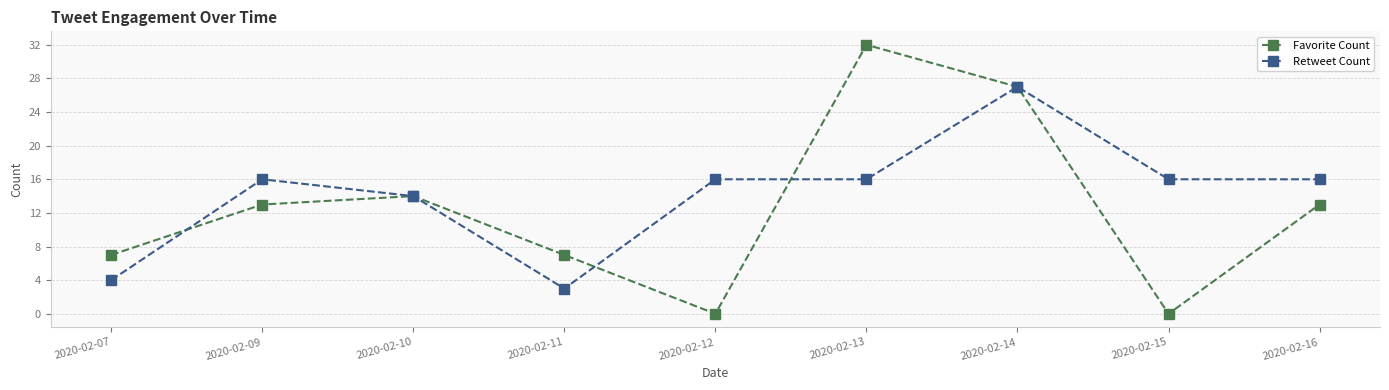

The value of Favorite Count at 2020-02-07 is 11. True or false?

False